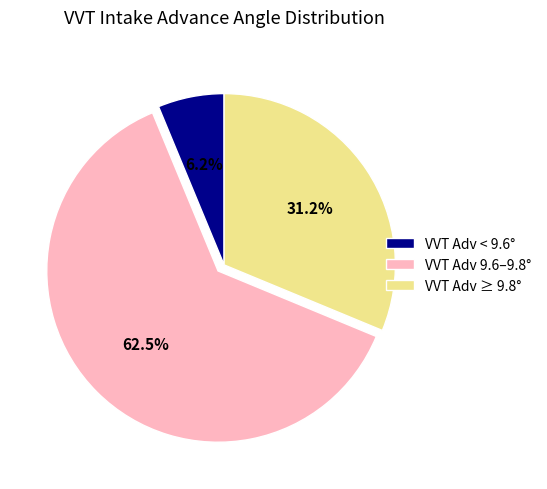

Between VVT Adv ≥ 9.8° and VVT Adv < 9.6°, which is larger?

VVT Adv ≥ 9.8°